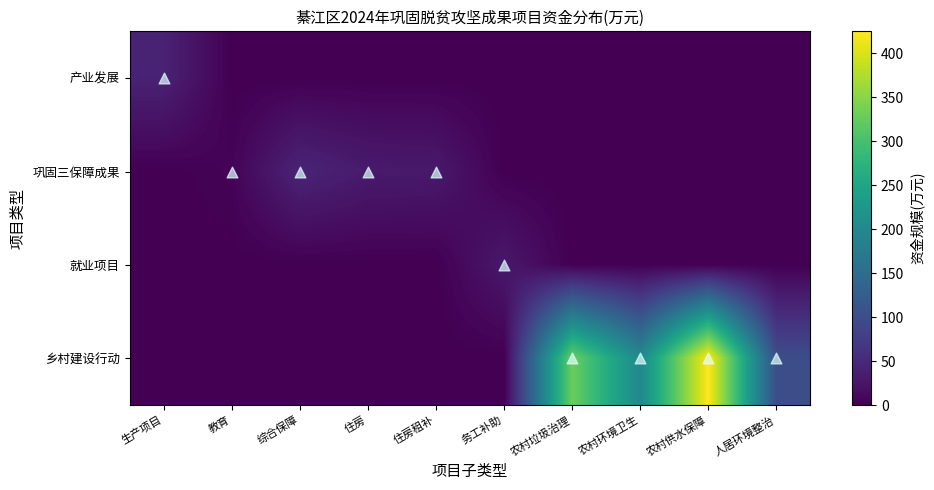

How many series are shown in this chart?

4